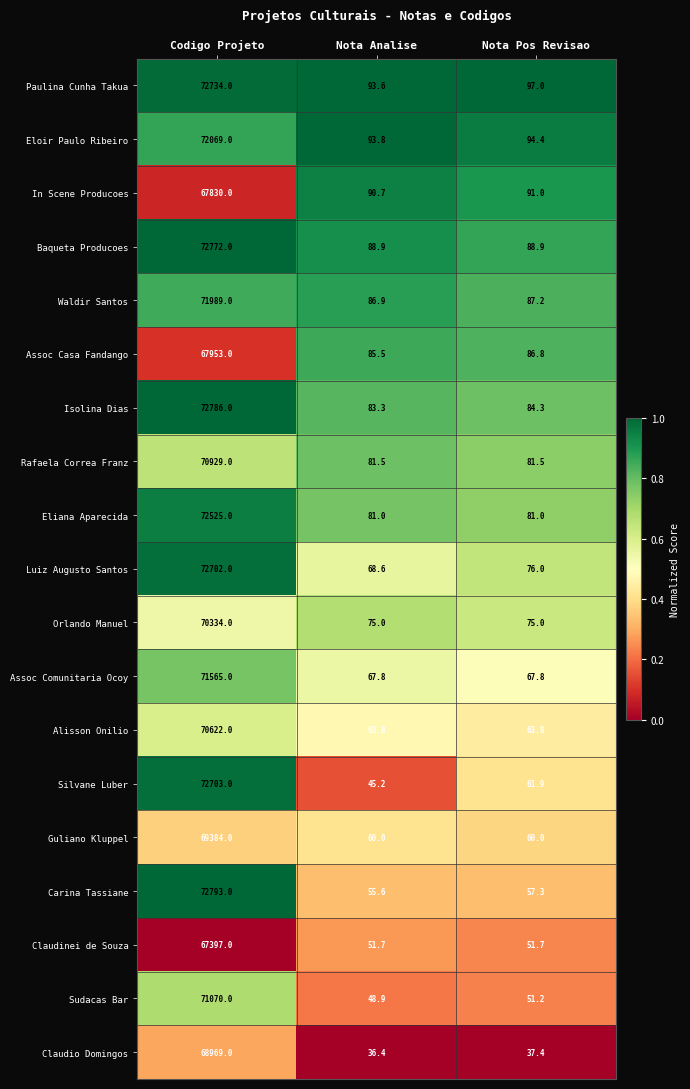

At Nota Analise, list the series in order from largest to smallest.

Eloir Paulo Ribeiro, Paulina Cunha Takua, In Scene Producoes, Baqueta Producoes, Waldir Santos, Assoc Casa Fandango, Isolina Dias, Rafaela Correa Franz, Eliana Aparecida, Orlando Manuel, Luiz Augusto Santos, Assoc Comunitaria Ocoy, Alisson Onilio, Guliano Kluppel, Carina Tassiane, Claudinei de Souza, Sudacas Bar, Silvane Luber, Claudio Domingos